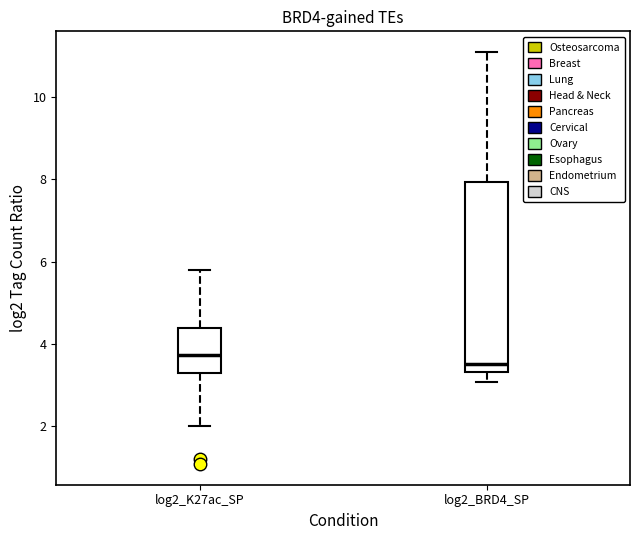

Where does the lower whisker of the box for log2_BRD4_SP end on the y-axis? The values are not printed on the chart, so give them approximately, as read against the axis.

3.0